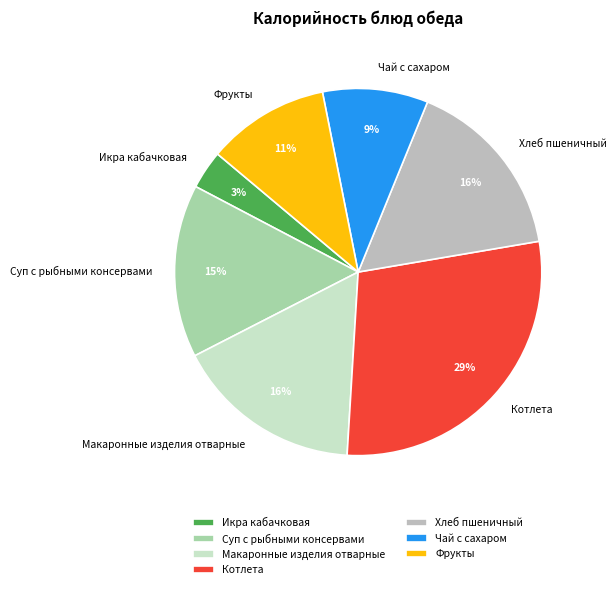

How many slices are in this pie chart?

7